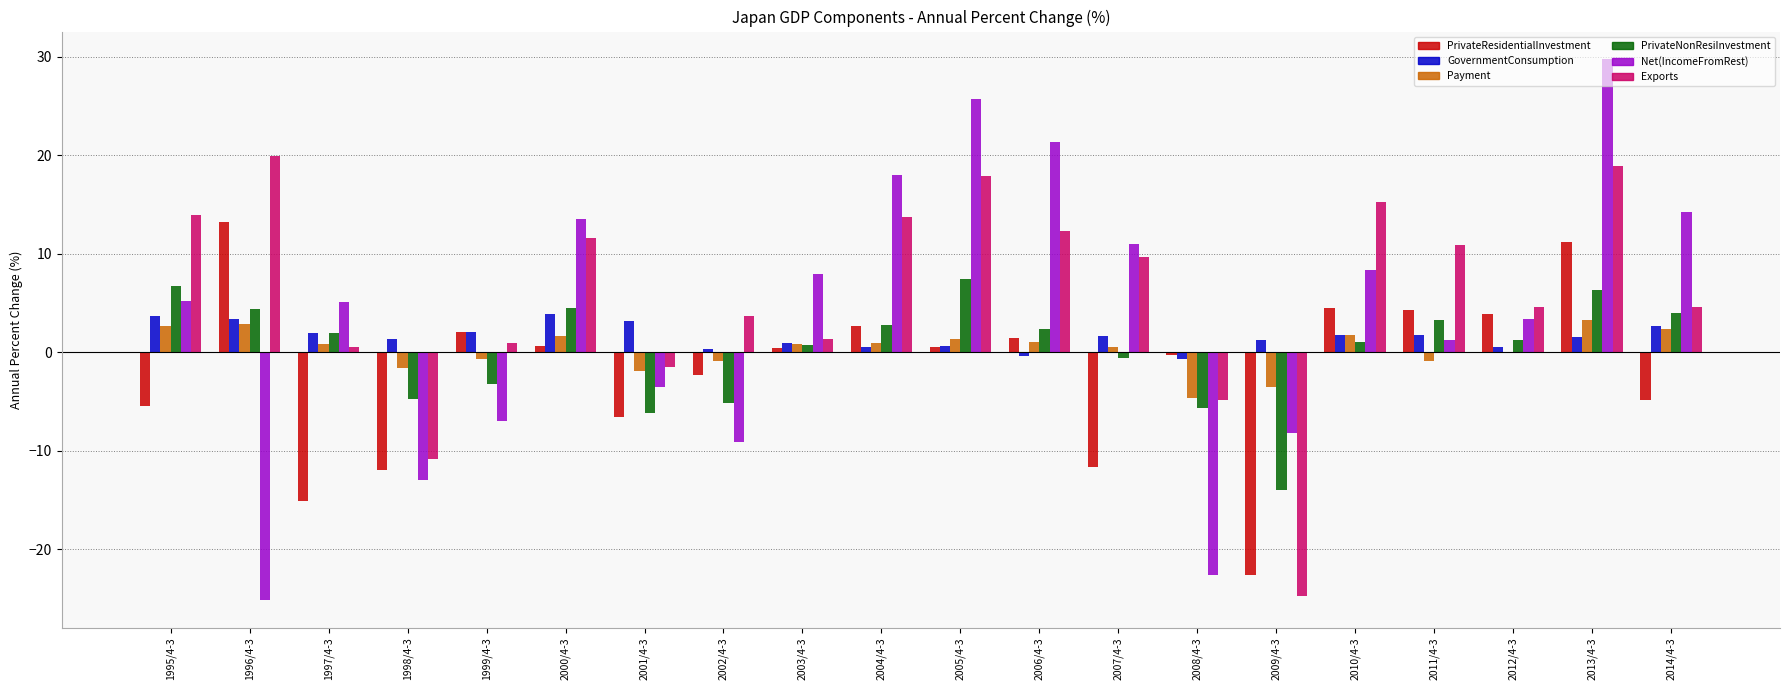

At which category is the sum across all series the highest?

2013/4-3